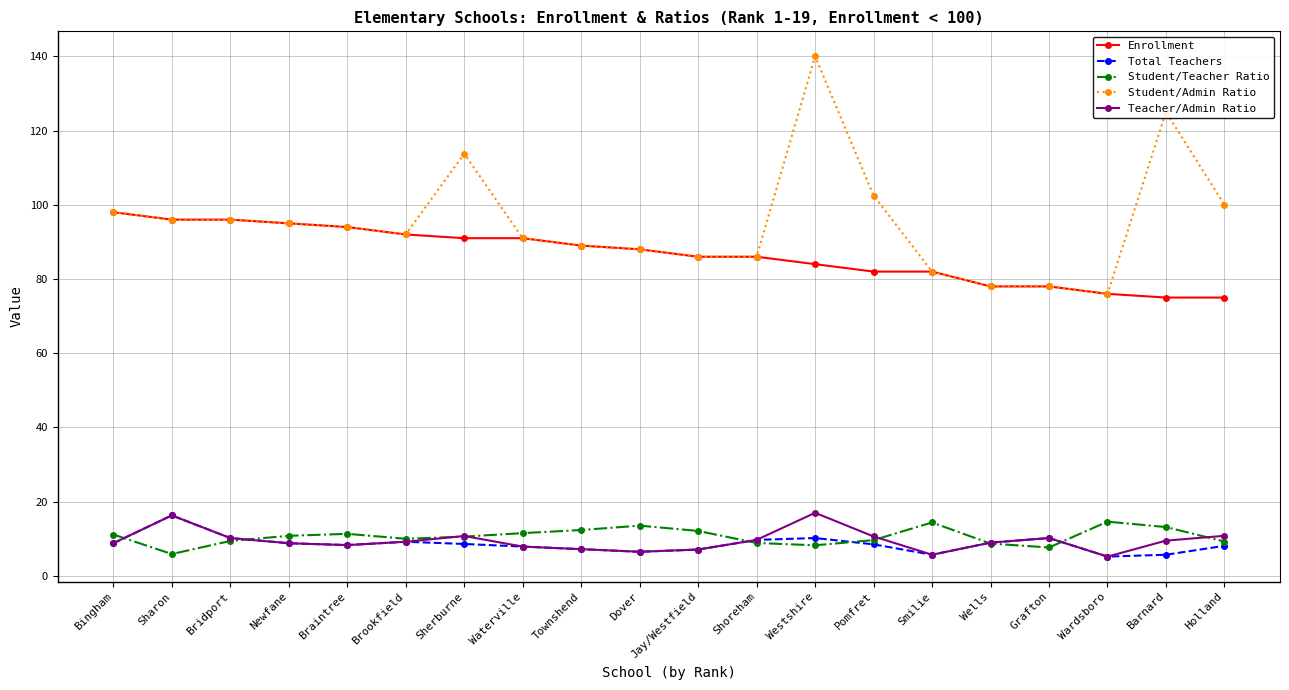

How many lines are shown in the chart?

5